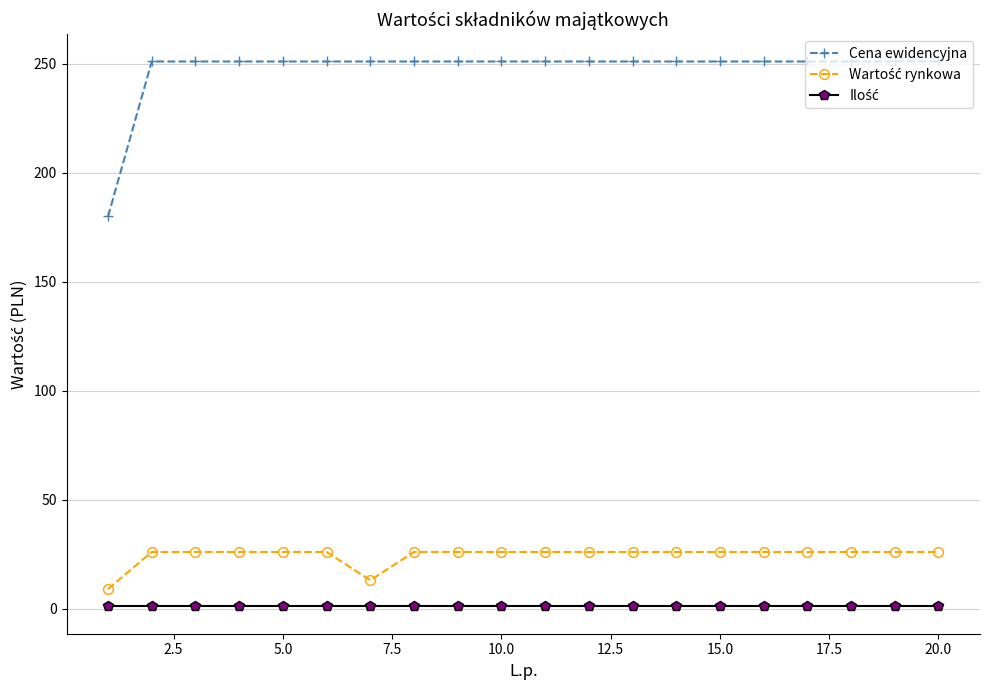

Which series has the widest spread of values?

Cena ewidencyjna